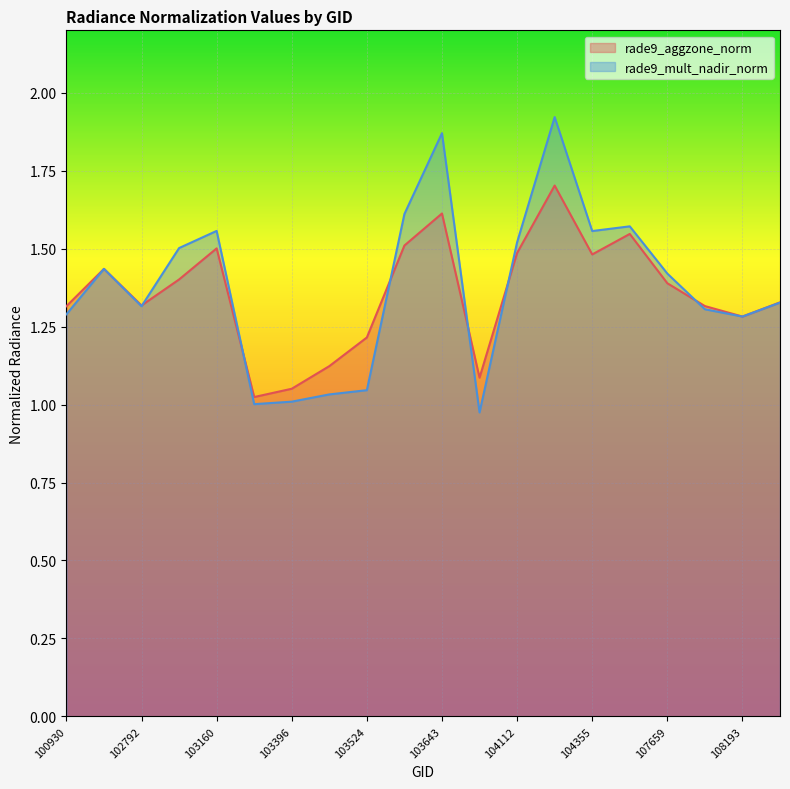

What are all the series names shown in the legend?

rade9_aggzone_norm, rade9_mult_nadir_norm